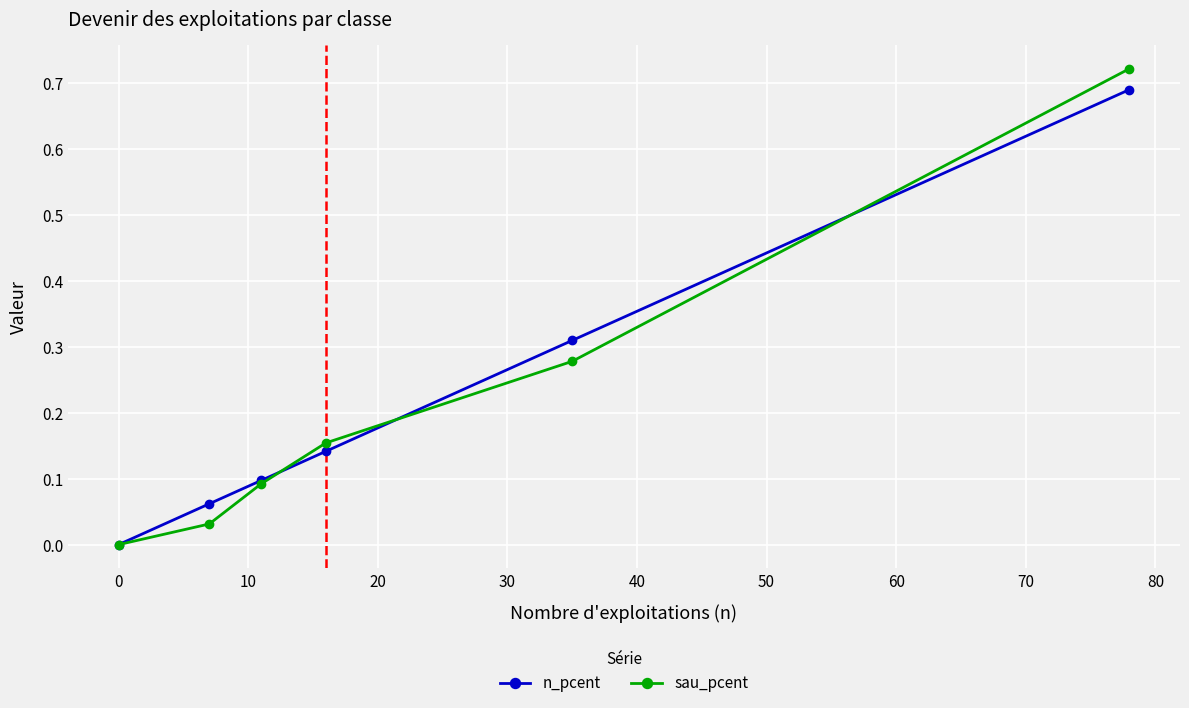

Which series has the largest range (max minus min)?

sau_pcent